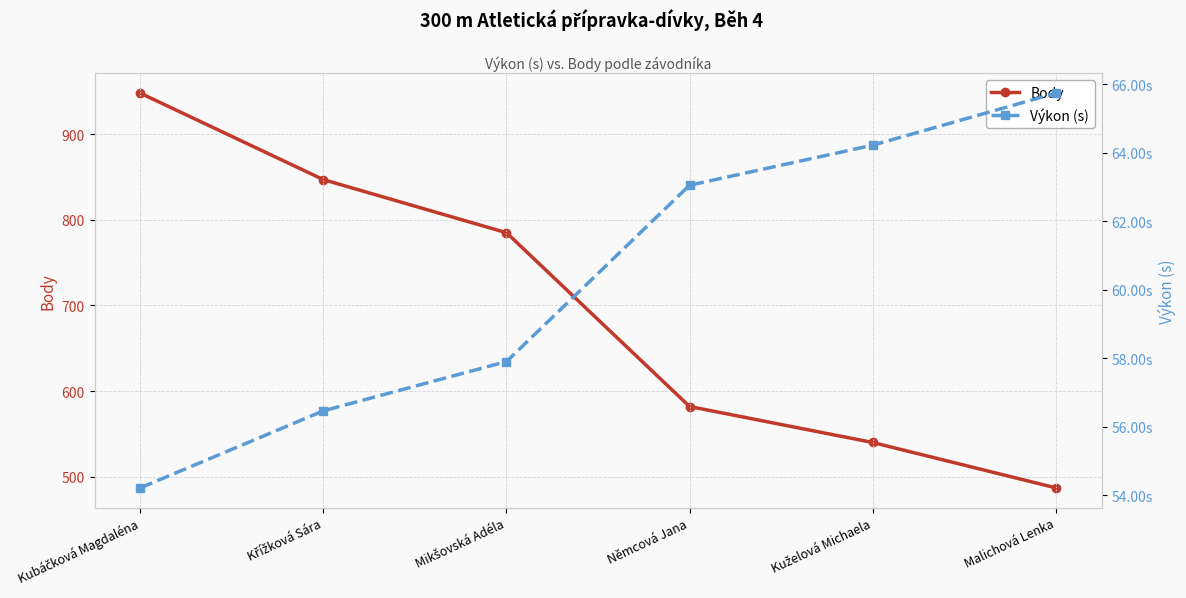

What is the approximate value of Body at Kuželová Michaela?

540.0